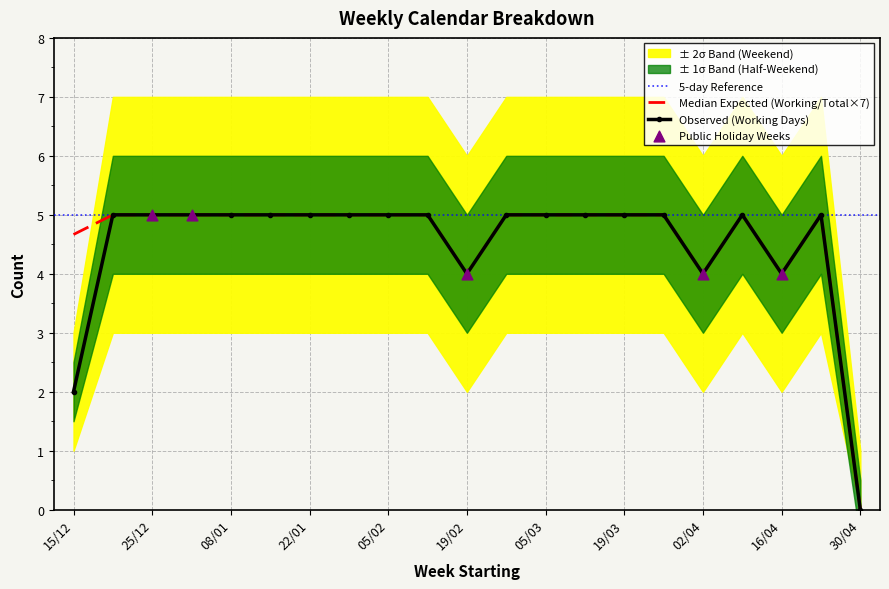

At which category is the sum across all series the highest?

25/12